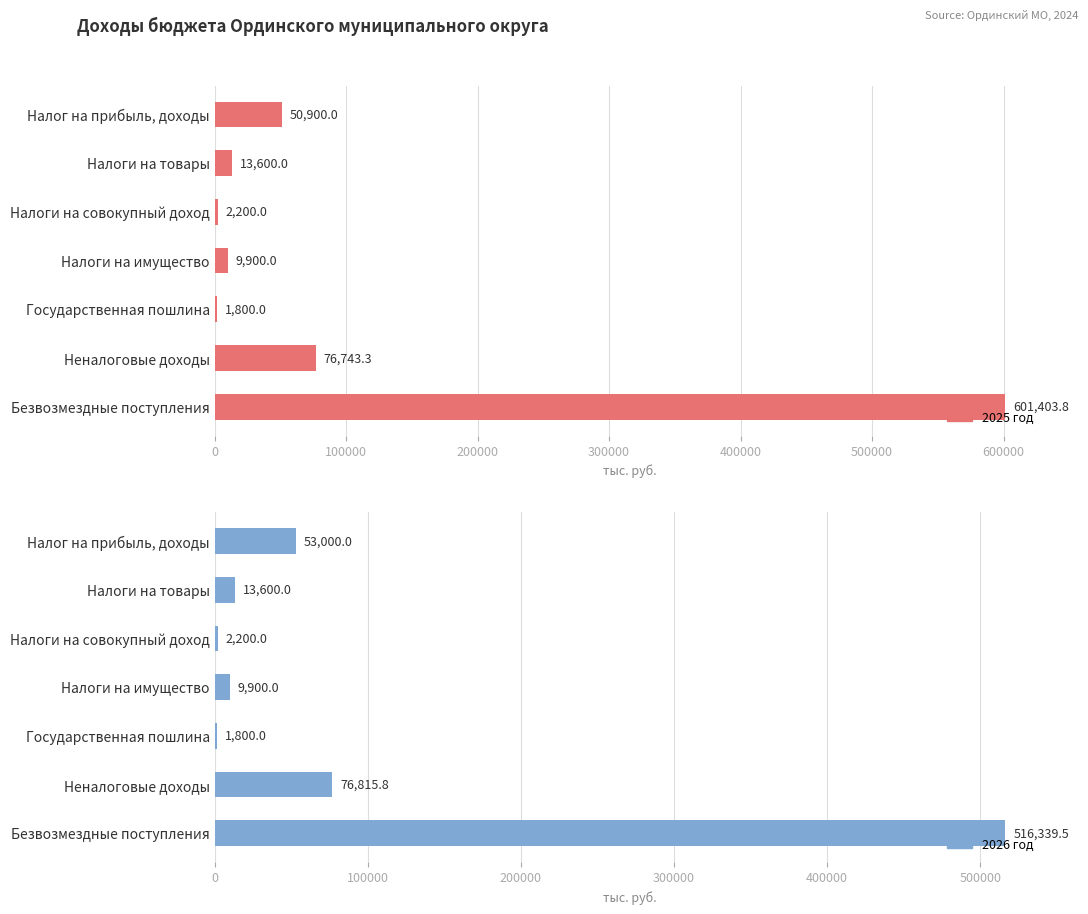

How many data points in 2026 год are less than 13600?

3